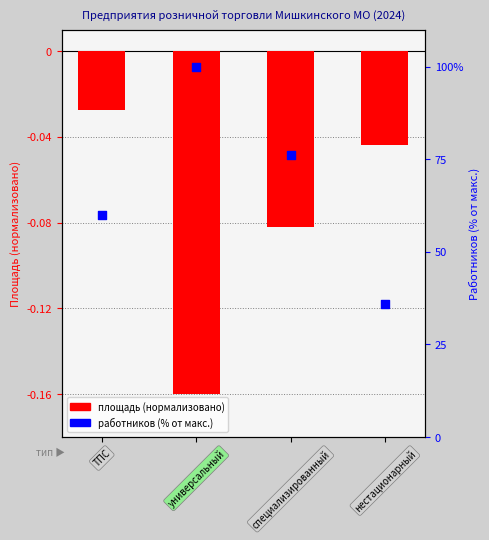

Which series has the largest total across all categories?

Работников (чел.)